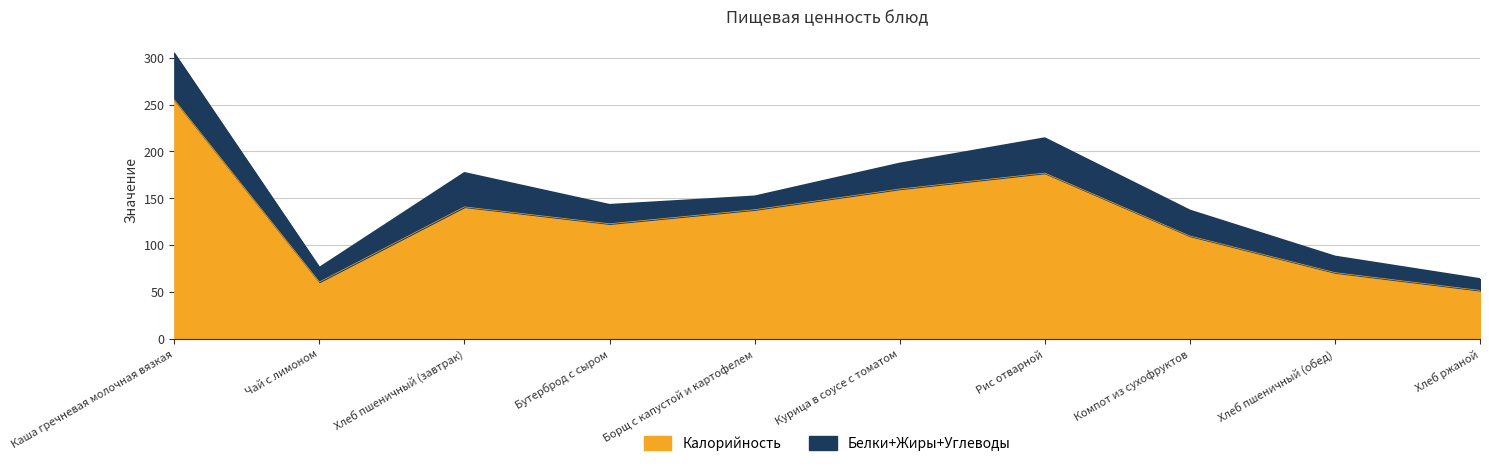

Does the chart have visible grid lines?

Yes